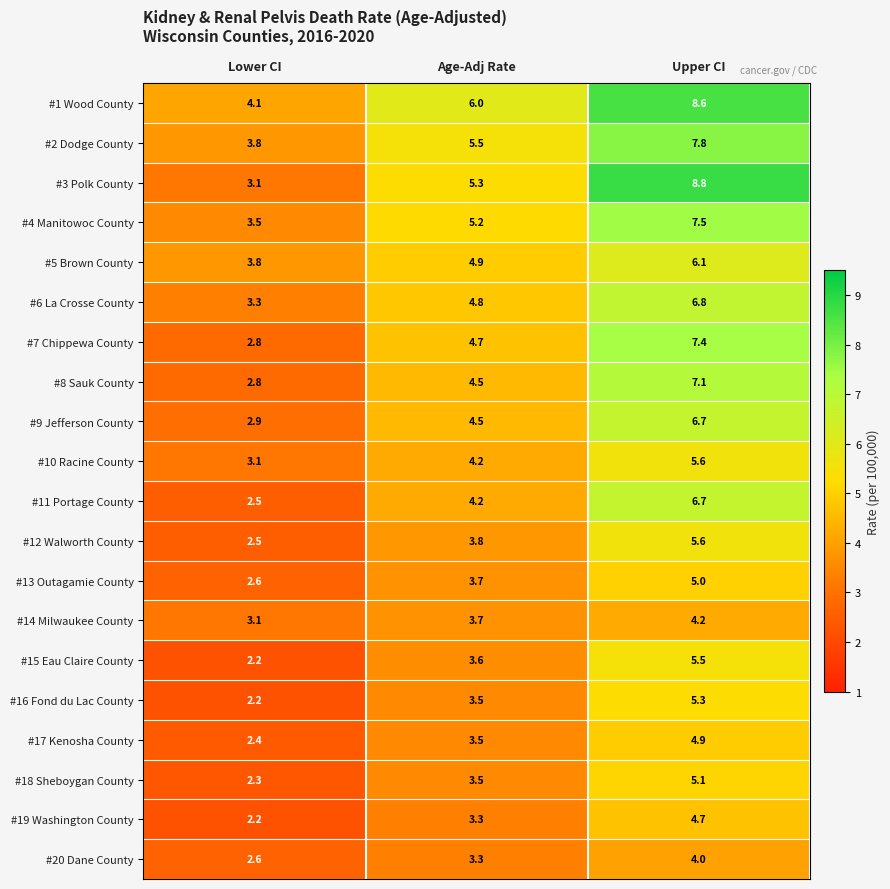

Which category has the lowest value across all series?

Lower CI